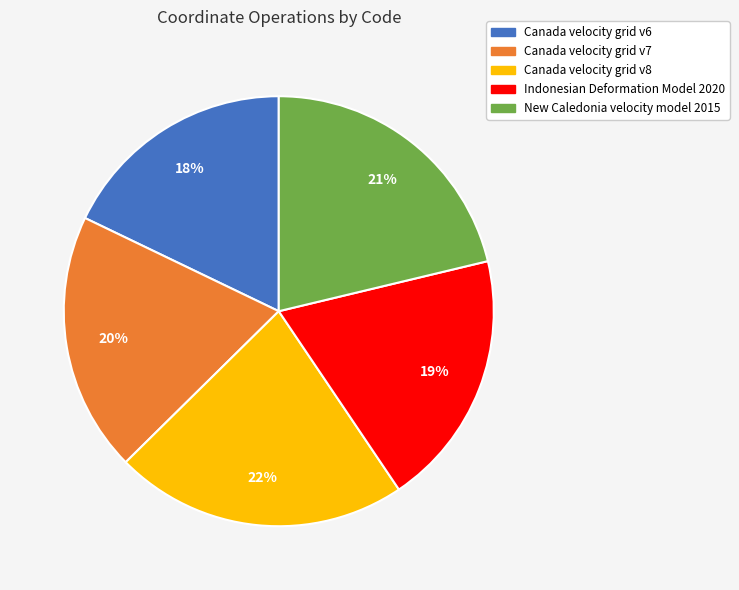

Is it true that Canada velocity grid v8 is 34% of the pie?

False